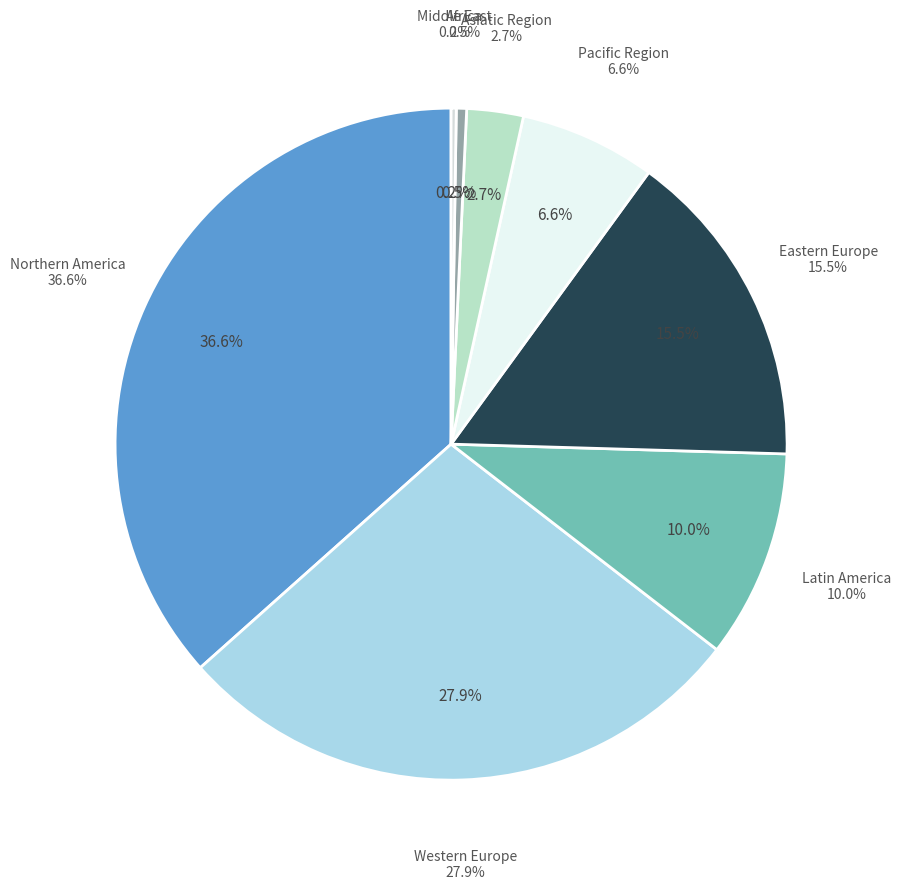

Approximately how many times larger is the value at Northern America compared to Middle East?

148.0